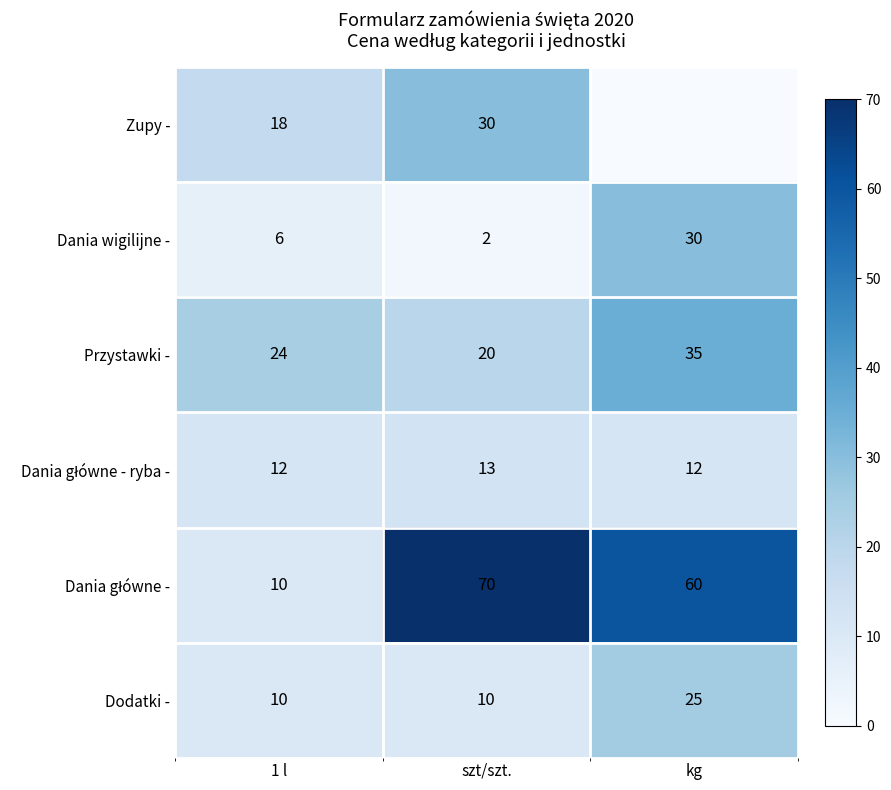

What is the difference between the Przystawki - values at 1 l and szt/szt.?

4